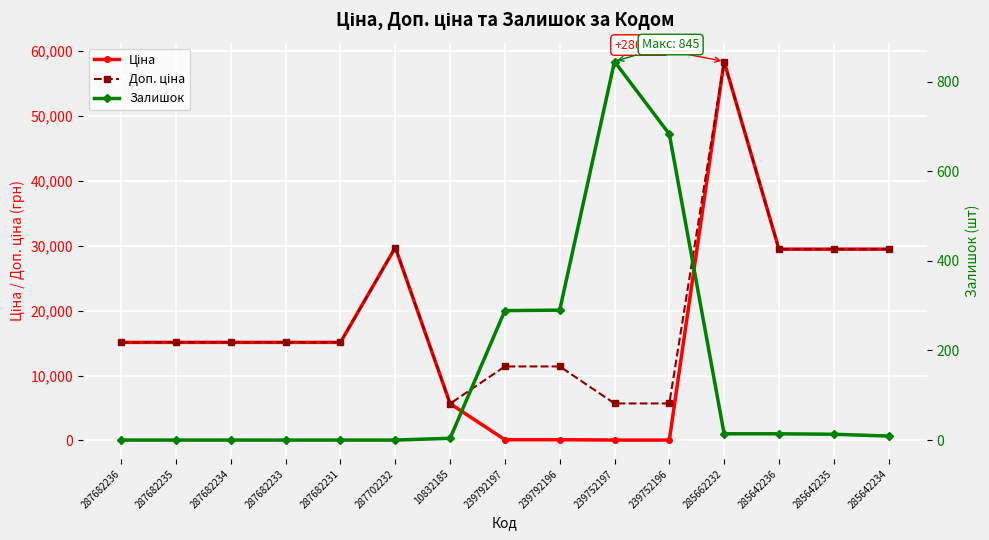

Which series changed the most between 239792196 and 285662232?

Ціна